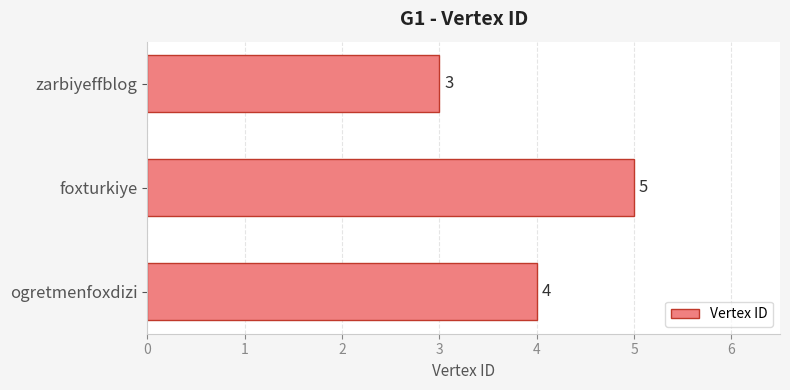

Reading top to bottom, list all the values displayed in this chart.

3	5	4